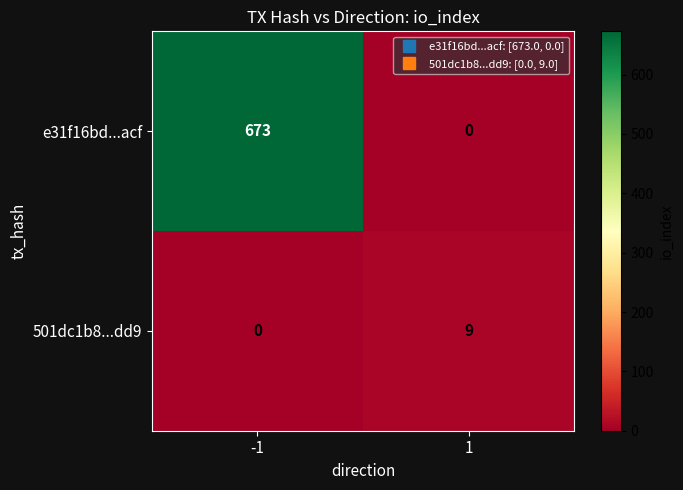

What is the difference between the highest and lowest values at 1?

9